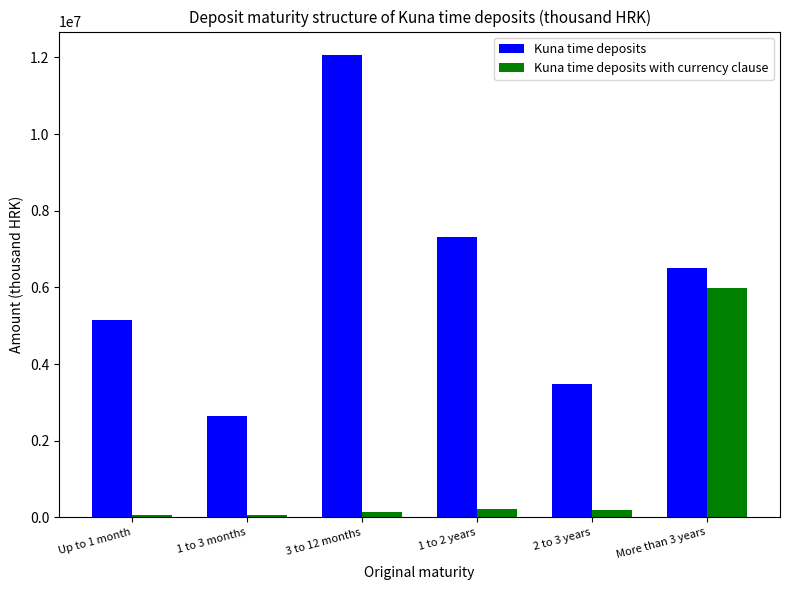

Is it true that Kuna time deposits equals 5308119 at 2 to 3 years?

False